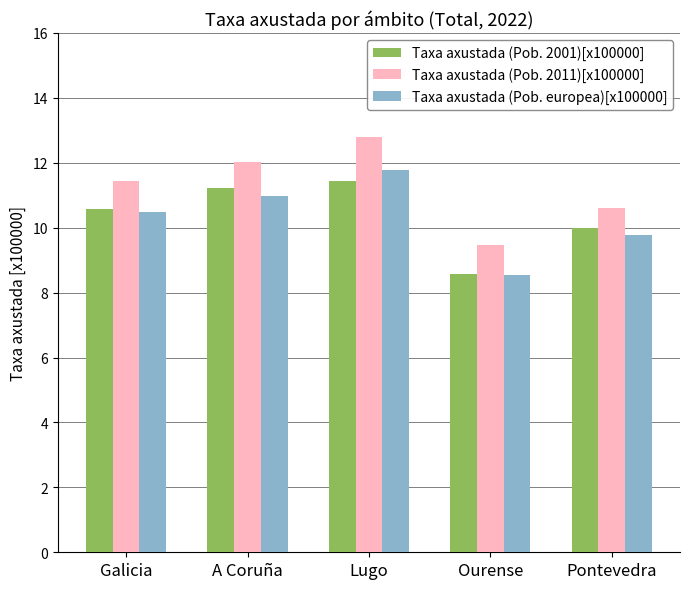

Does the chart contain any negative values?

No